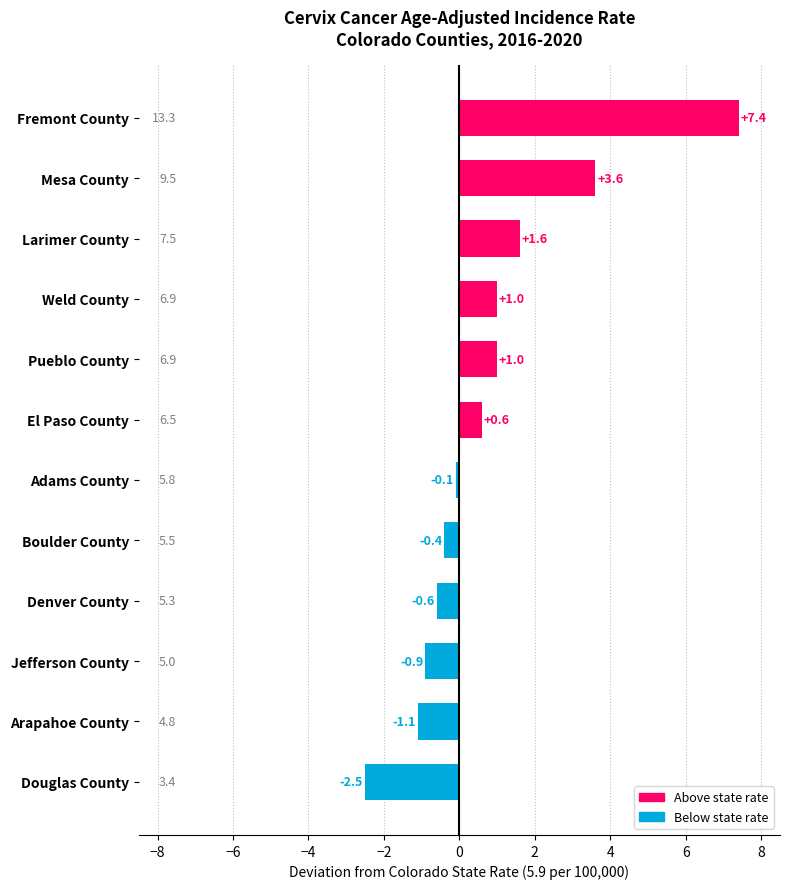

Which category has the highest value across all series?

Fremont County